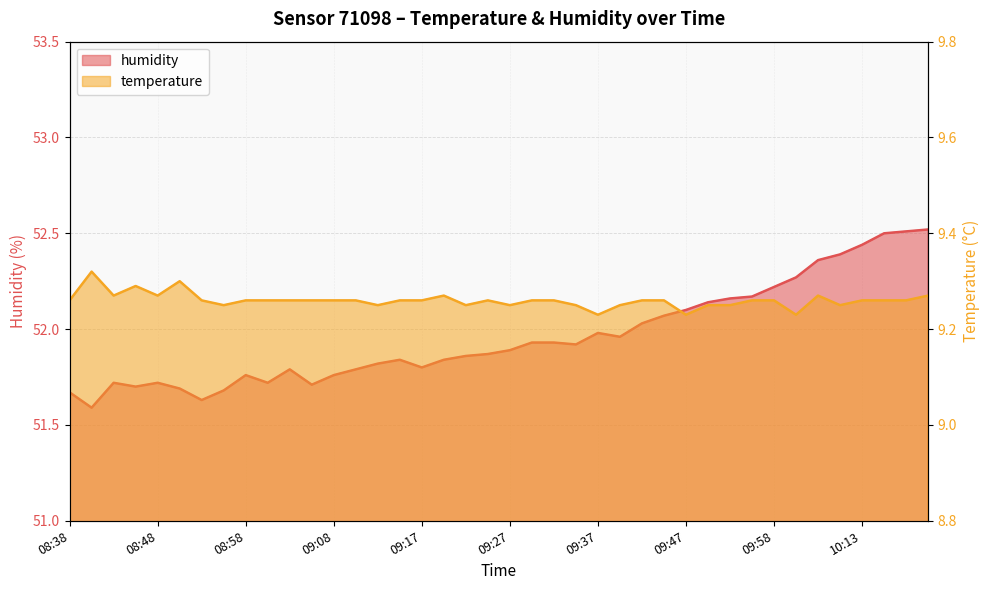

Does the chart display data point markers on the line(s)?

No